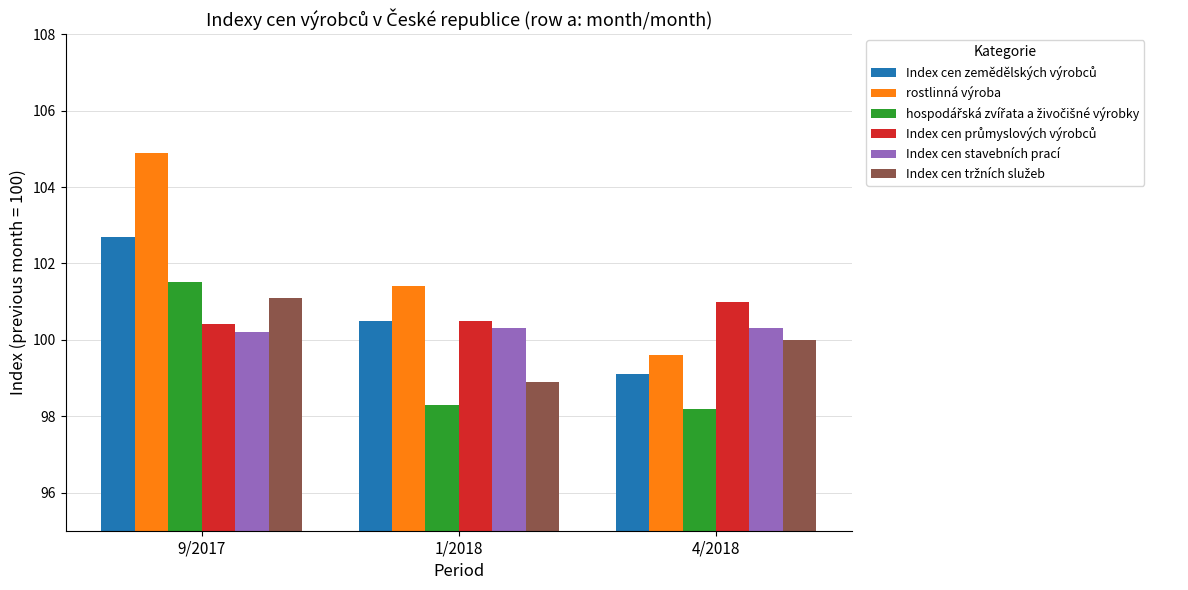

True or false: rostlinná výroba has a value of 54.4 at 9/2017.

False